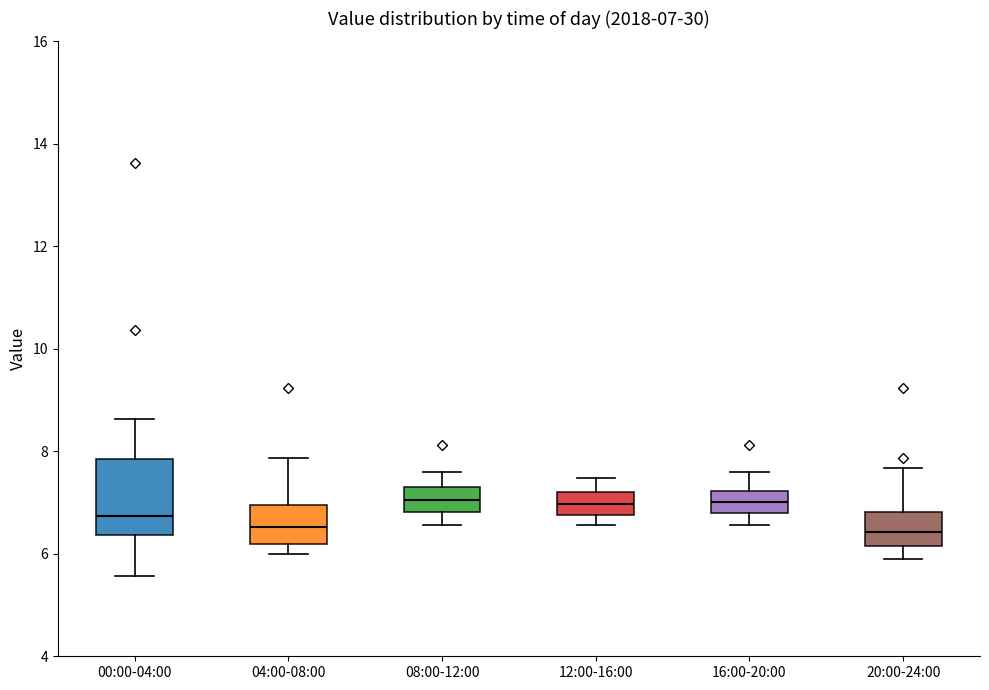

Comparing the boxes themselves (not the whiskers), which one is the tallest?

00:00-04:00